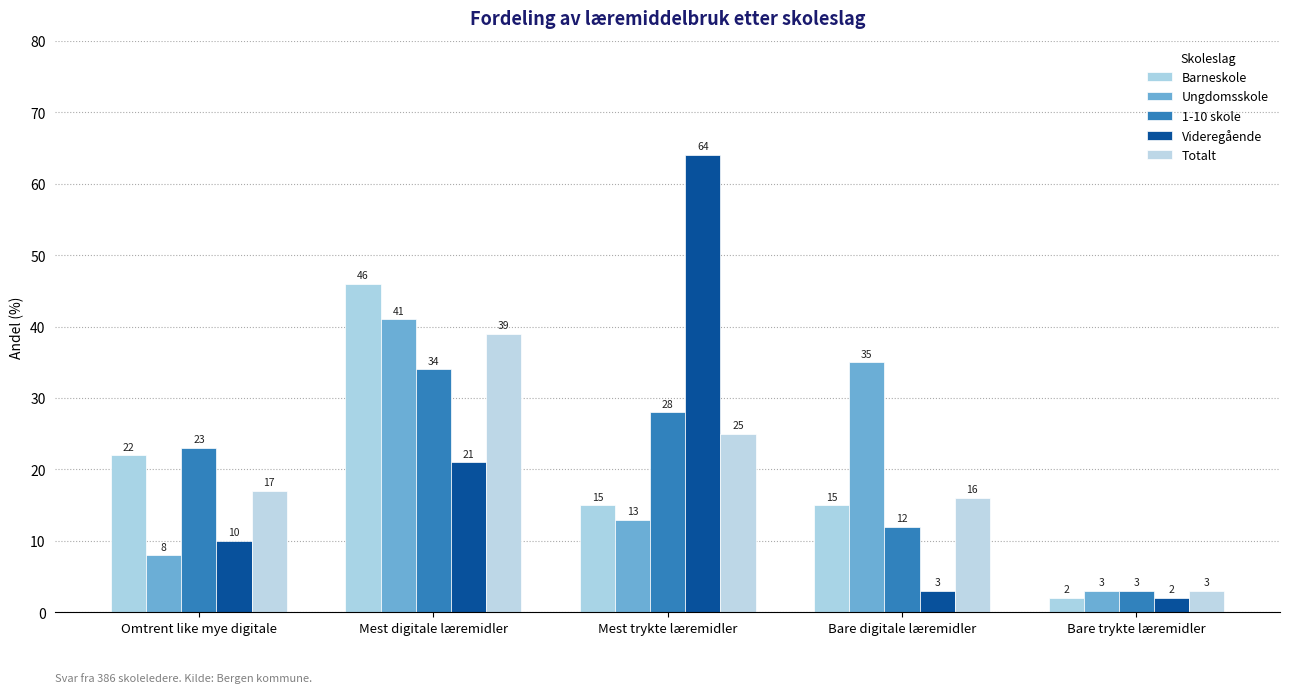

What is the difference between the second highest and minimum values in the Barneskole series?

20